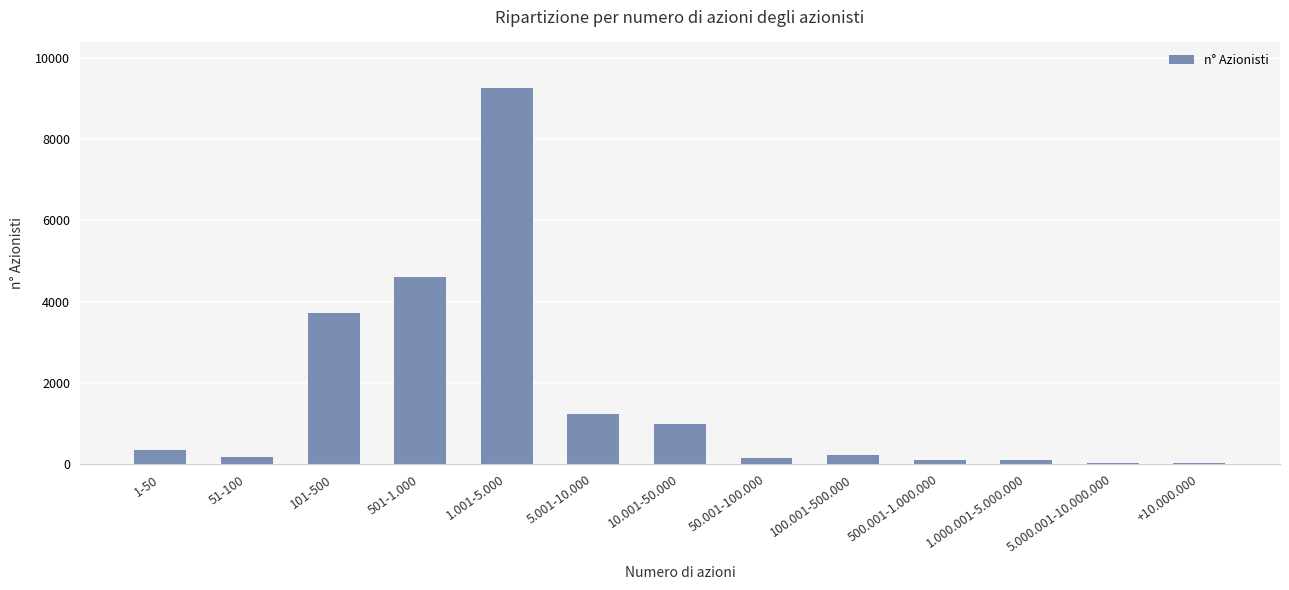

What is the maximum value shown in the chart?

9268